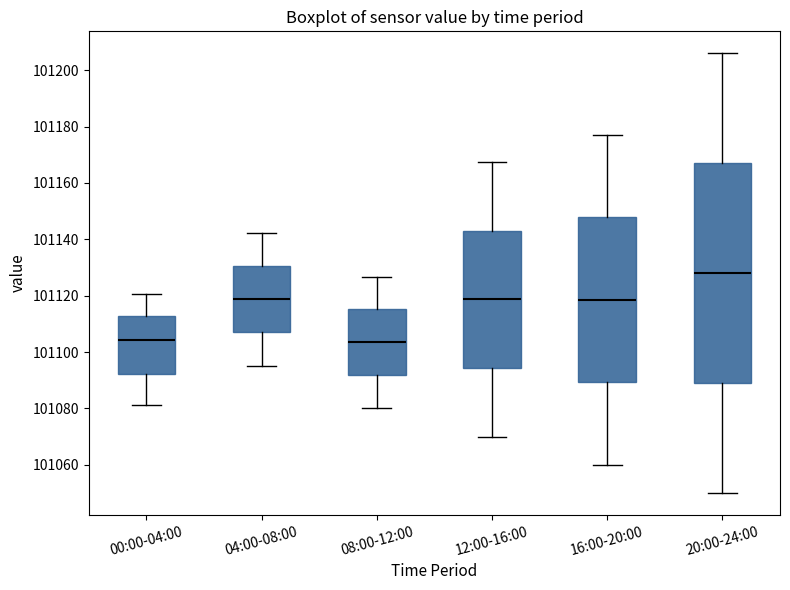

Reading left to right, transcribe this box plot: for each box, give where its median line is, the range the box spans, and where its two whiskers end, as read against the y-axis. The values are not printed on the chart, so give them approximately, as read against the axis.

00:00-04:00: median 101104, box 101092 to 101112, whiskers 101082 to 101120
04:00-08:00: median 101118, box 101108 to 101130, whiskers 101096 to 101142
08:00-12:00: median 101104, box 101092 to 101116, whiskers 101080 to 101126
12:00-16:00: median 101118, box 101094 to 101144, whiskers 101070 to 101168
16:00-20:00: median 101118, box 101090 to 101148, whiskers 101060 to 101178
20:00-24:00: median 101128, box 101090 to 101168, whiskers 101050 to 101206